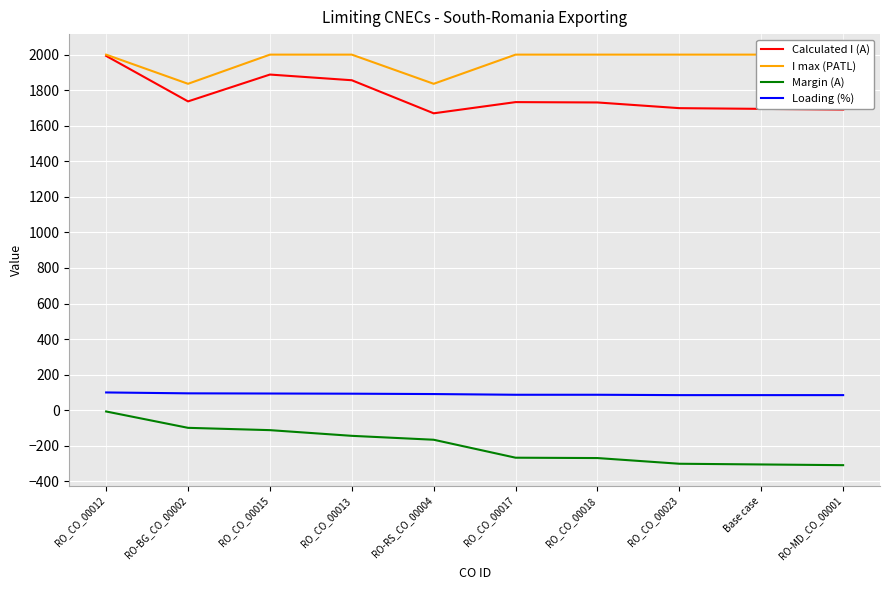

The Calculated I (A) series shows 2204 at RO-MD_CO_00001. True or false?

False